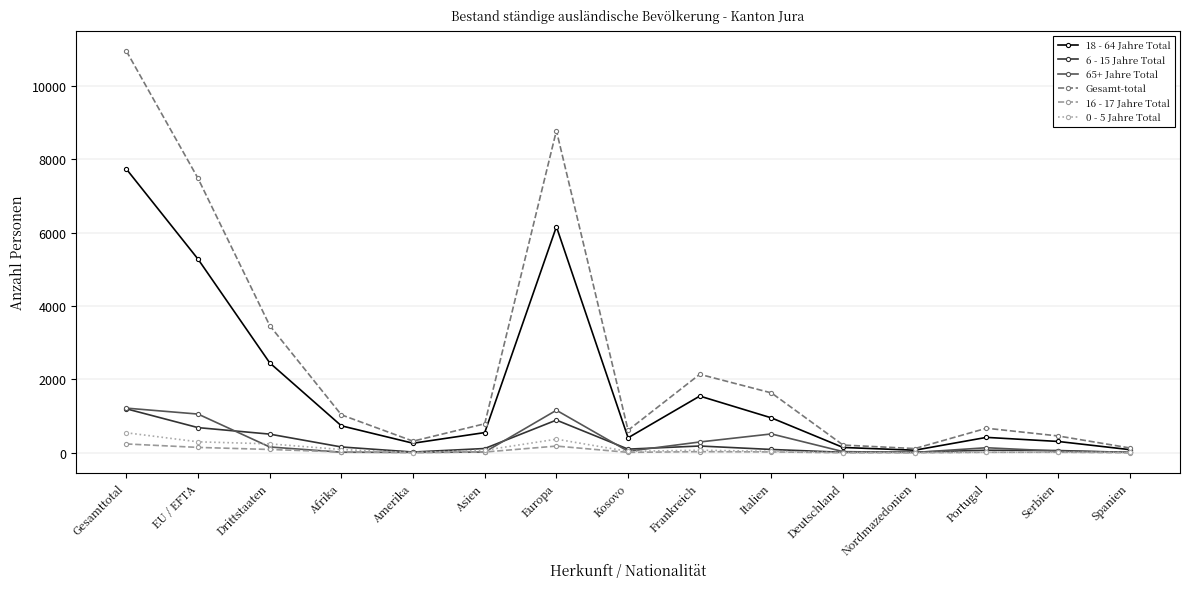

How many data points in Gesamt-total are less than 794?

7